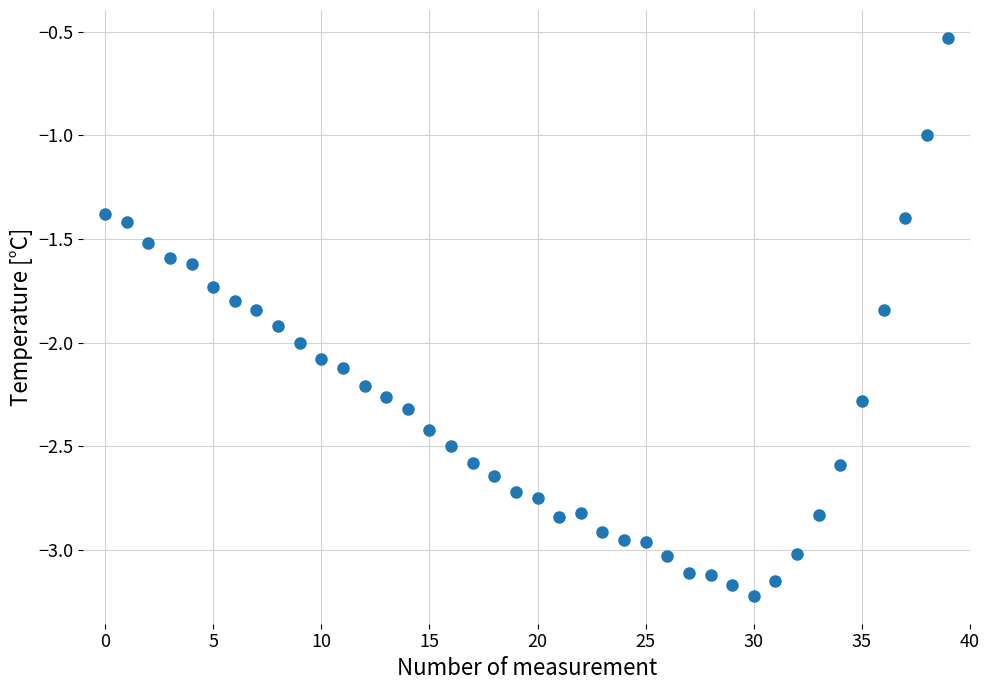

What is the range of Y values (max minus min)?

2.7